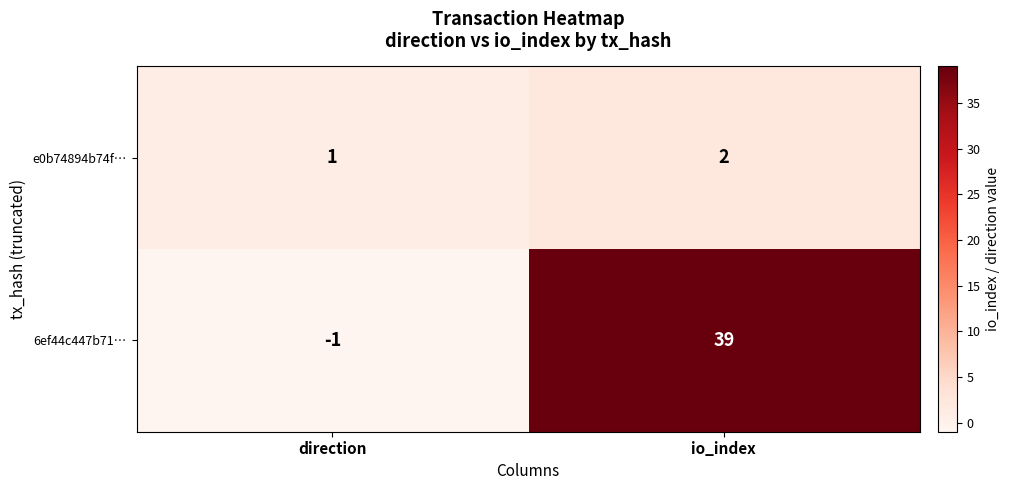

Where is 6ef44c447b71… nearest to the value 19?

direction